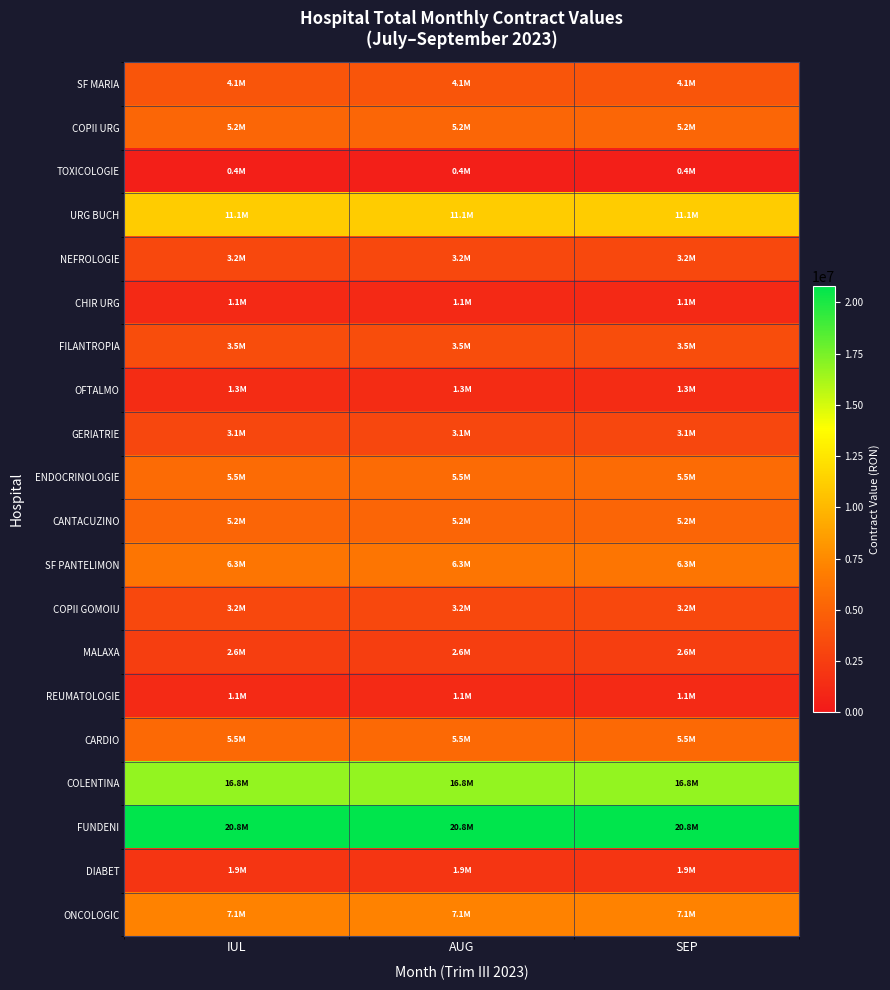

What is the difference between the highest and lowest values at IUL?

20360580.9